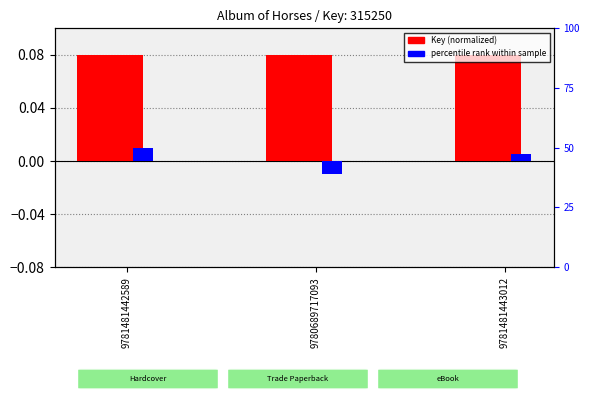

Count the percentile rank within sample values in the range 0 to 1.

2